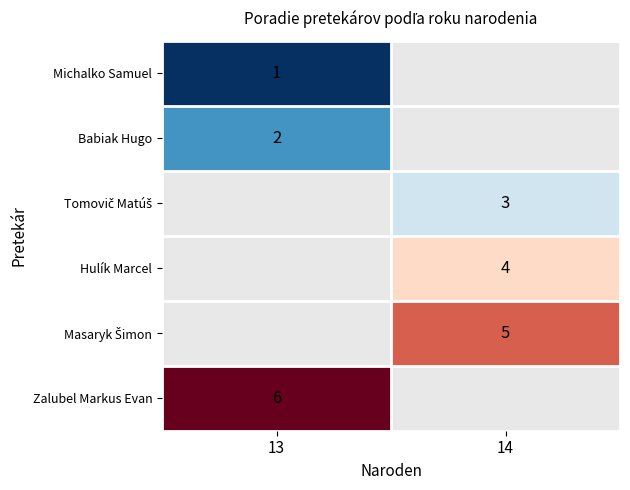

Is it true that Zalubel Markus Evan equals 6 at 13?

True